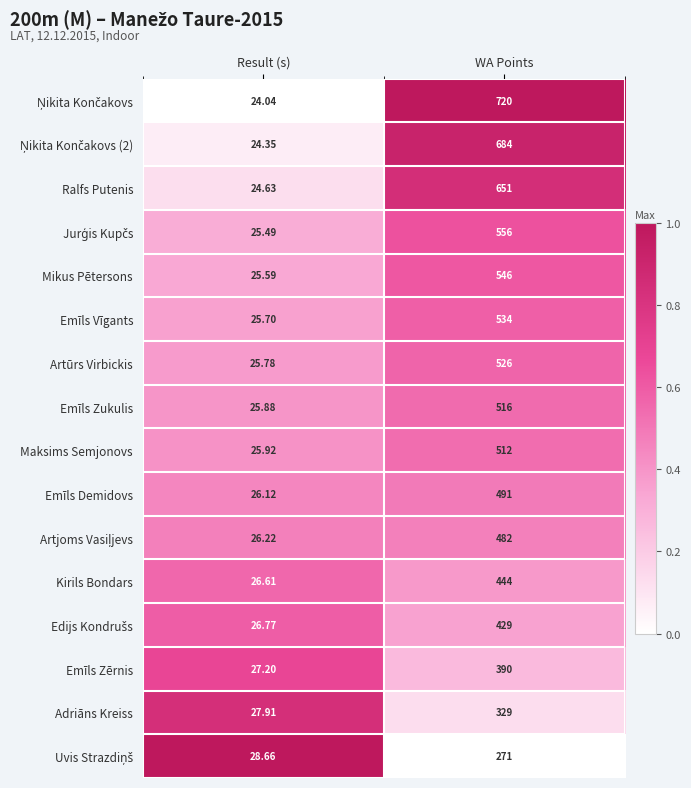

At which label is Emīls Vīgants closest to 279?

Result (s)